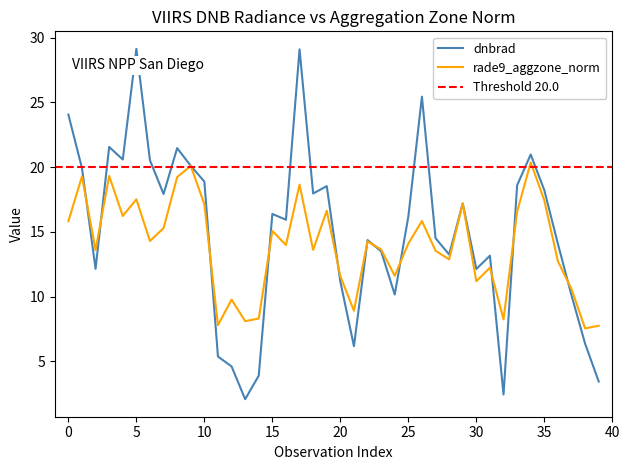

True or false: dnbrad and rade9_aggzone_norm intersect in this chart.

True